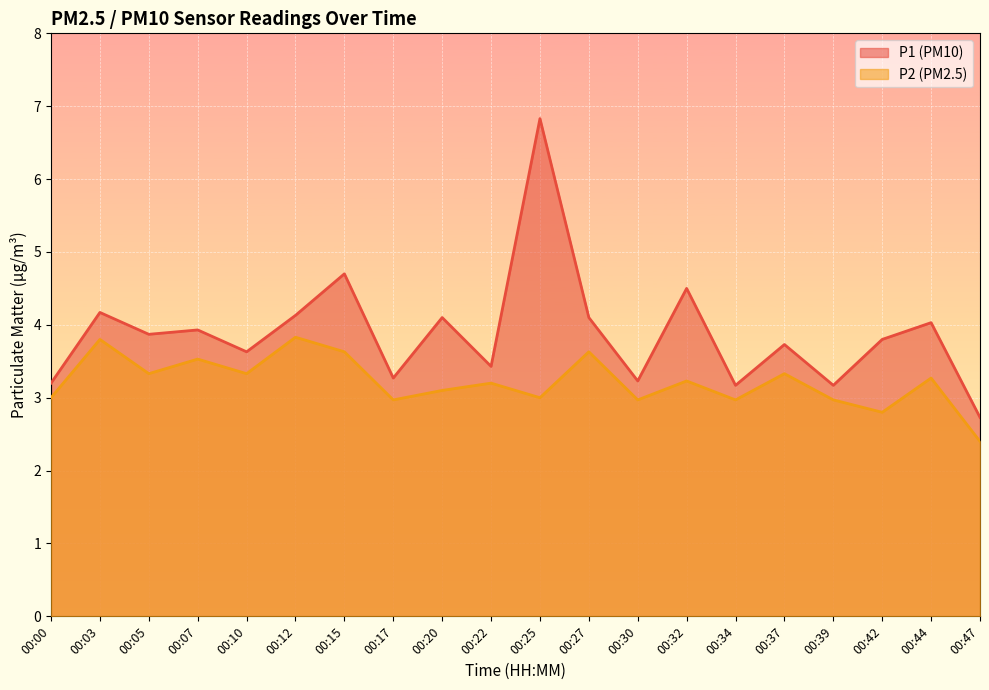

Reading left to right, extract all data points from this chart.

P1: 00:00=3.2	00:03=4.2	00:05=3.9	00:07=3.9	00:10=3.6	00:12=4.1	00:15=4.7	00:17=3.3	00:20=4.1	00:22=3.4	00:25=6.8	00:27=4.1	00:30=3.2	00:32=4.5	00:34=3.2	00:37=3.7	00:39=3.2	00:42=3.8	00:44=4.0	00:47=2.7
P2: 00:00=3.0	00:03=3.8	00:05=3.3	00:07=3.5	00:10=3.3	00:12=3.8	00:15=3.6	00:17=3.0	00:20=3.1	00:22=3.2	00:25=3.0	00:27=3.6	00:30=3.0	00:32=3.2	00:34=3.0	00:37=3.3	00:39=3.0	00:42=2.8	00:44=3.3	00:47=2.4